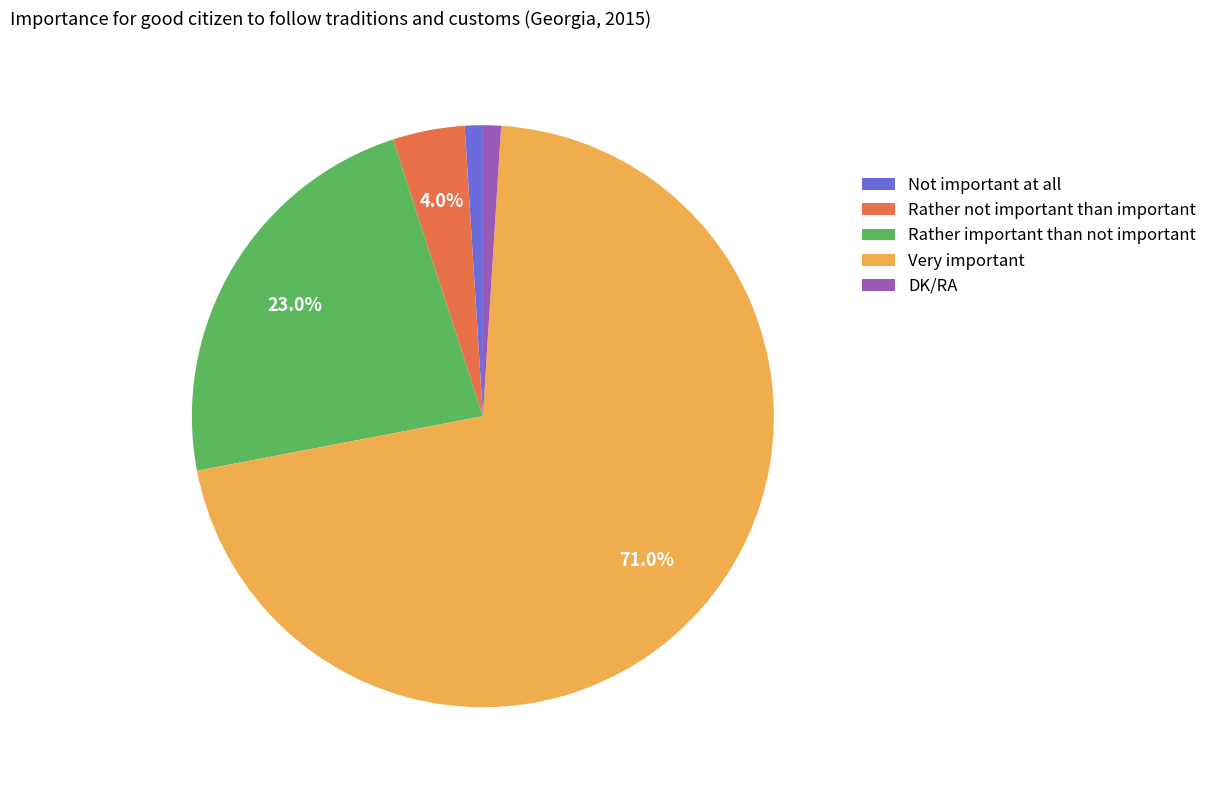

What percentage is the DK/RA slice, to the nearest percent?

1%